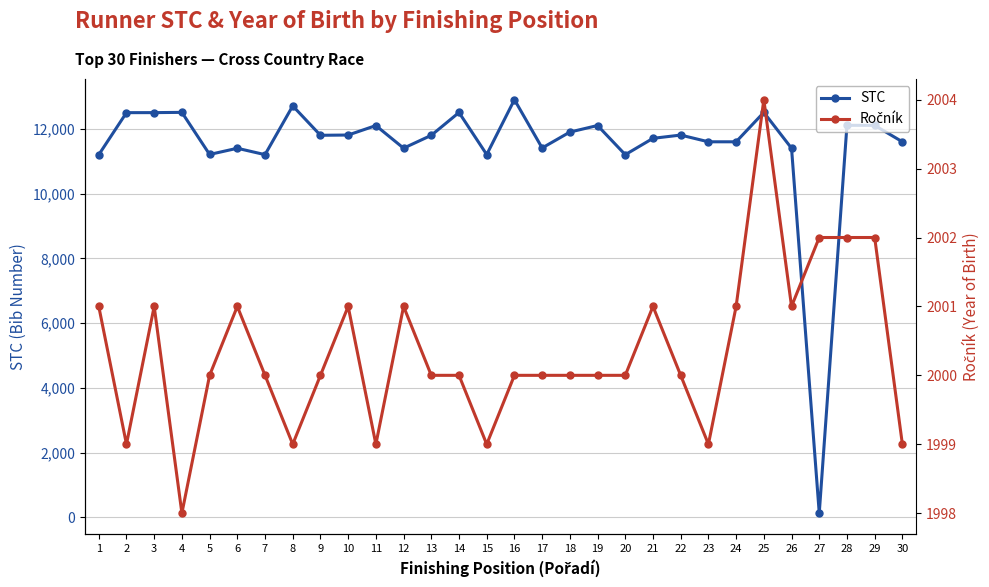

At which label does Ročník first exceed 2000?

1